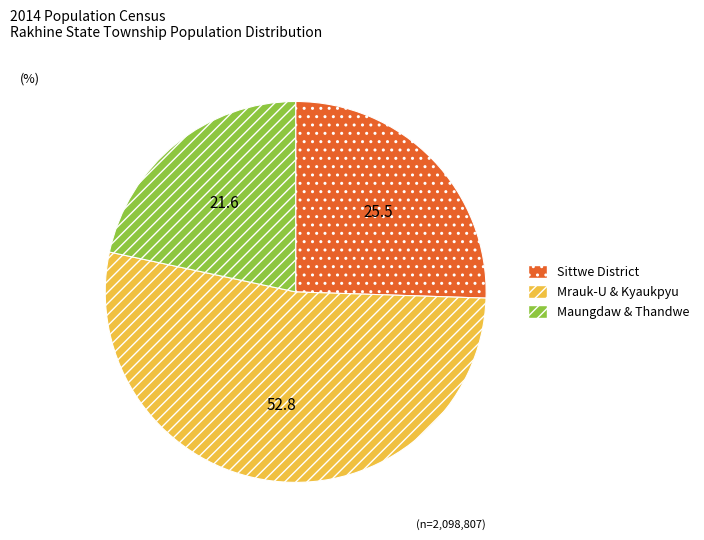

Is there any slice that represents more than half of the pie?

Yes